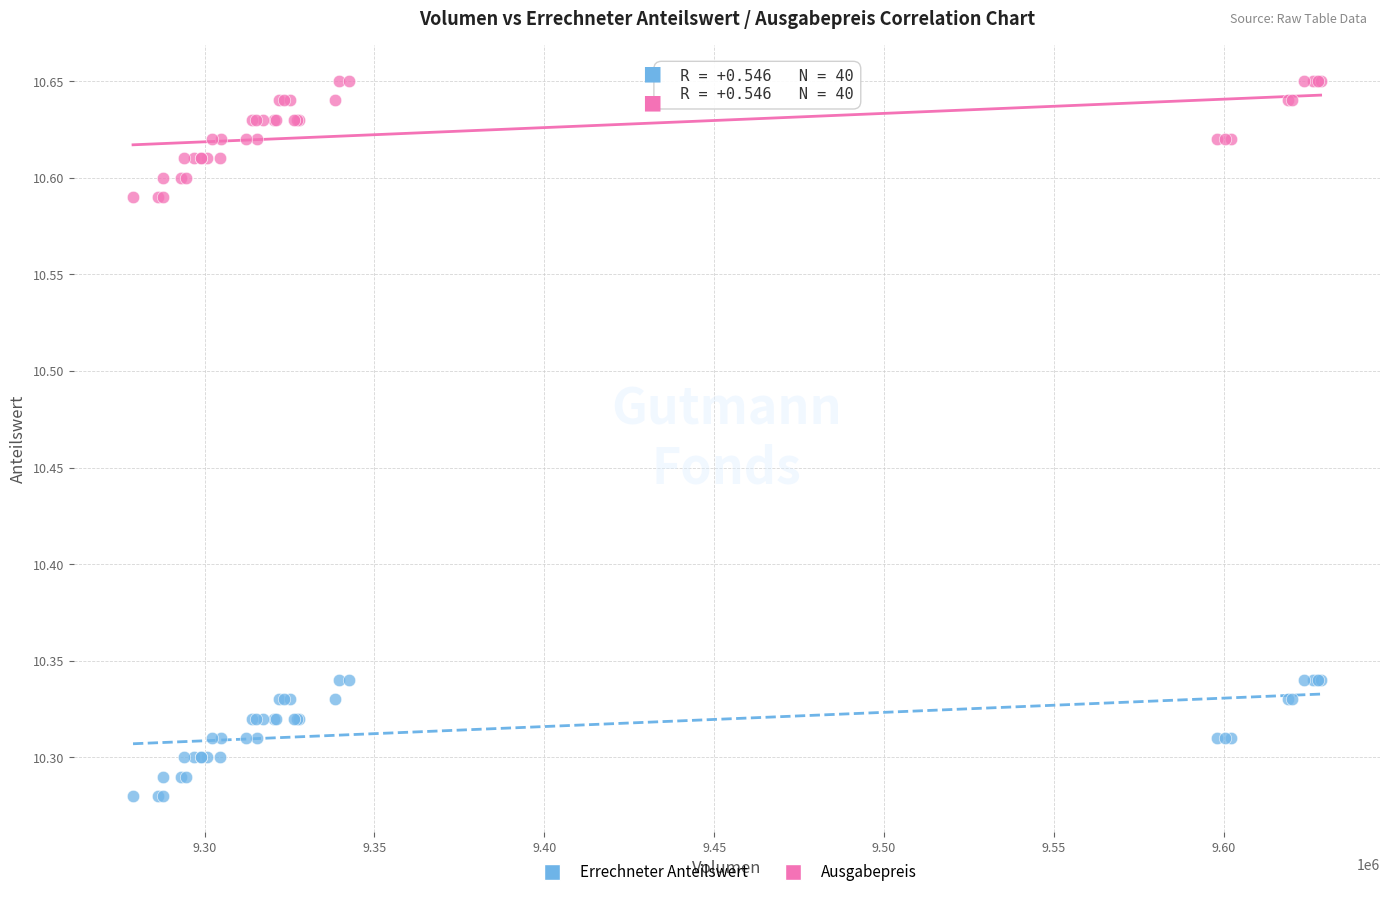

Which series reaches the maximum Y coordinate?

Ausgabepreis